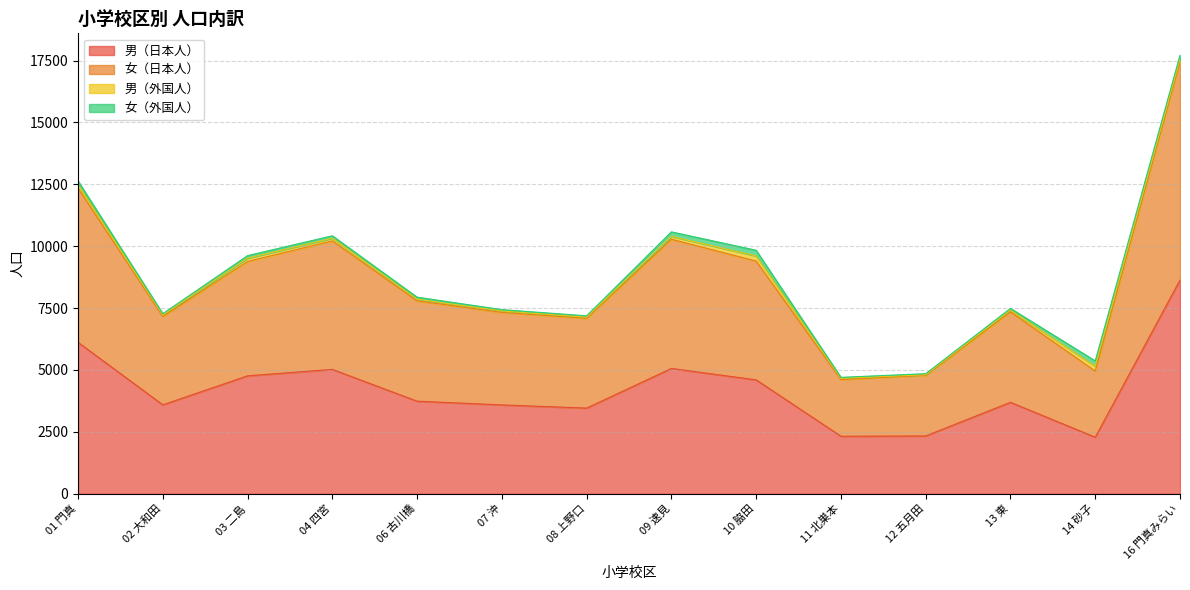

Which category has the highest value across all series?

16 門真みらい